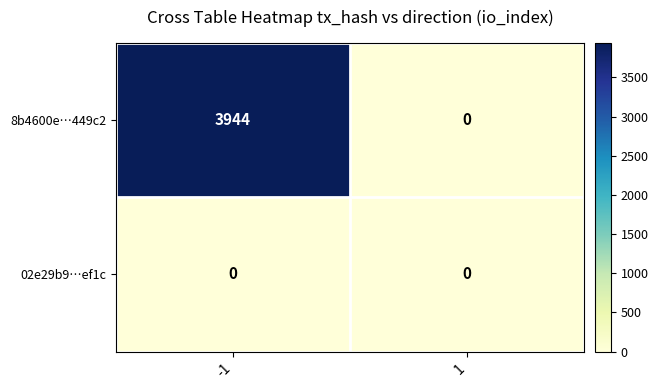

Reading left to right, list all the values displayed in this chart.

8b4600e…449c2: -1=3944	1=0
02e29b9…ef1c: -1=0	1=0